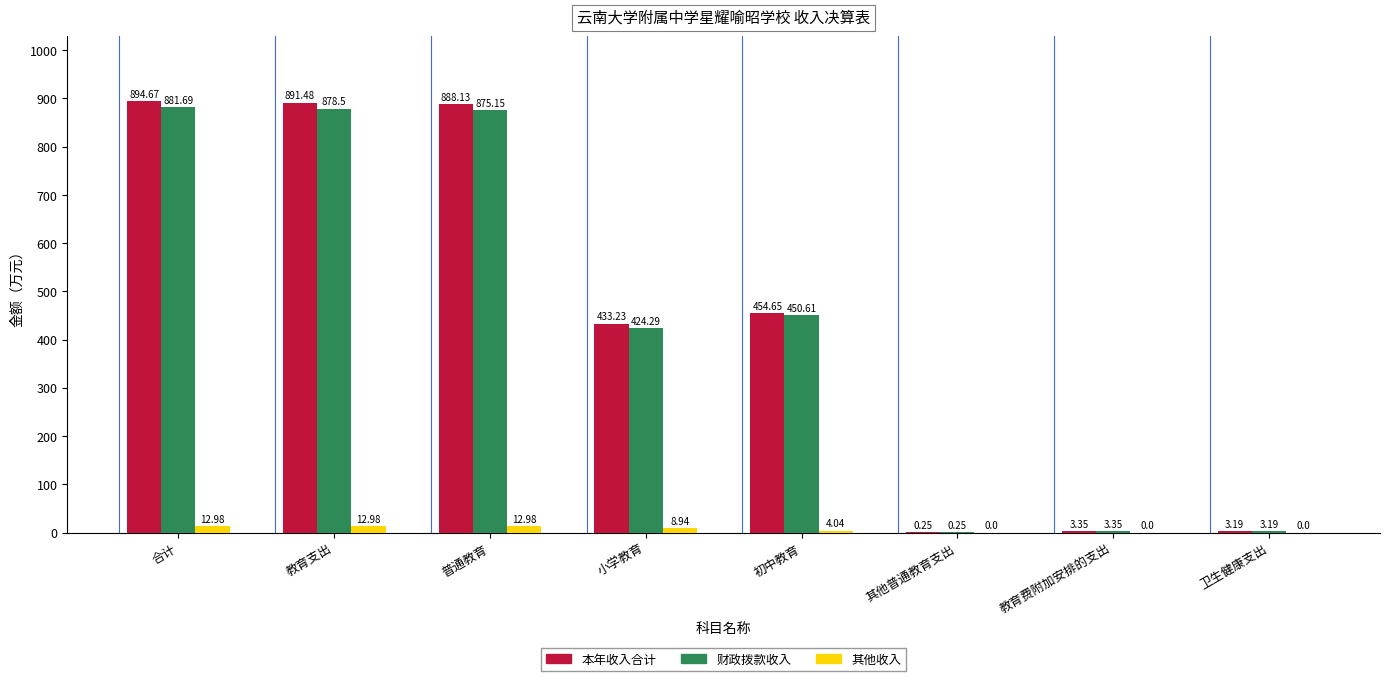

Which series has the largest total across all categories?

本年收入合计